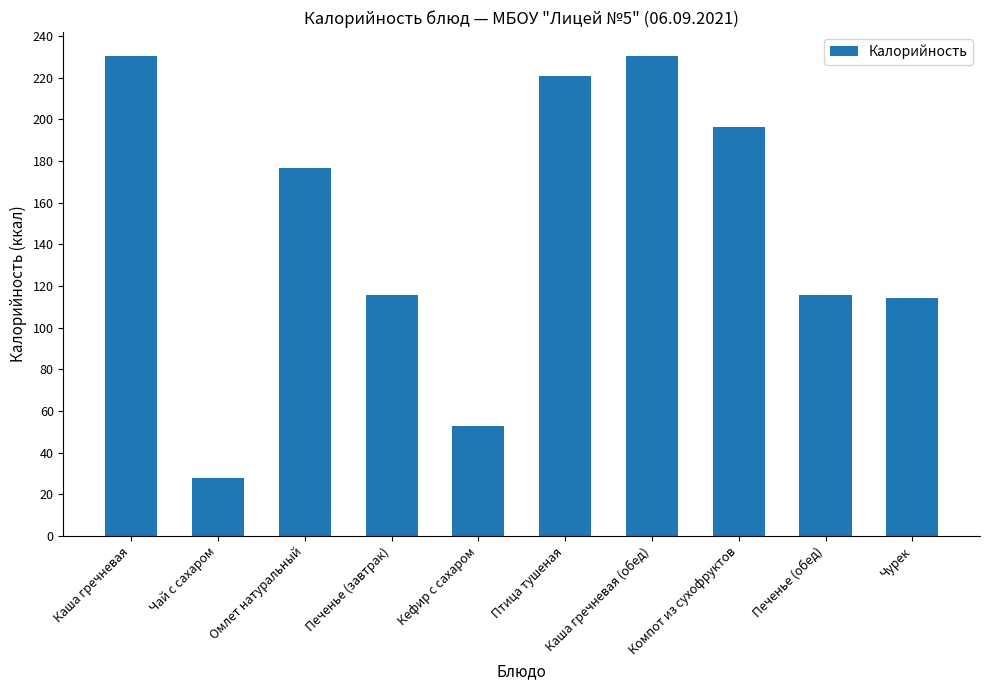

What is the average value?

148.1